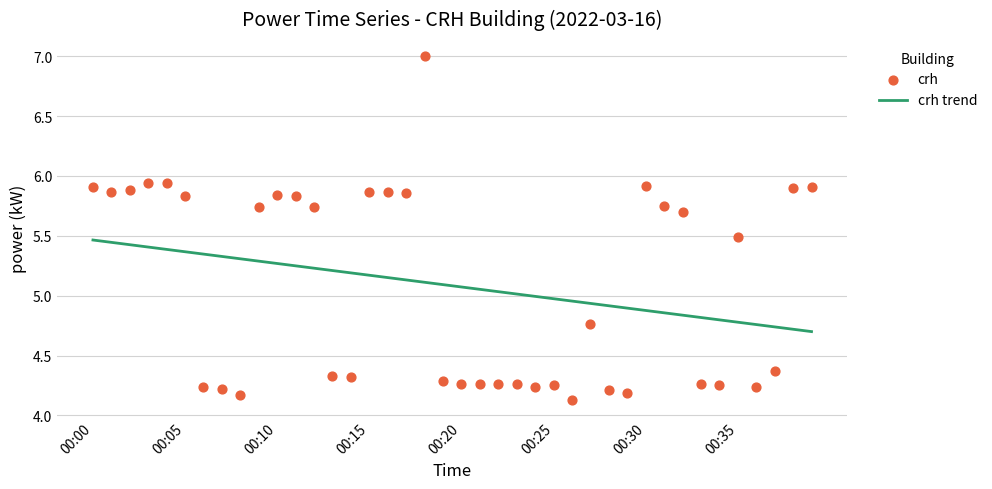

Approximately how many times larger is the value at 00:02 compared to 00:13?

1.4